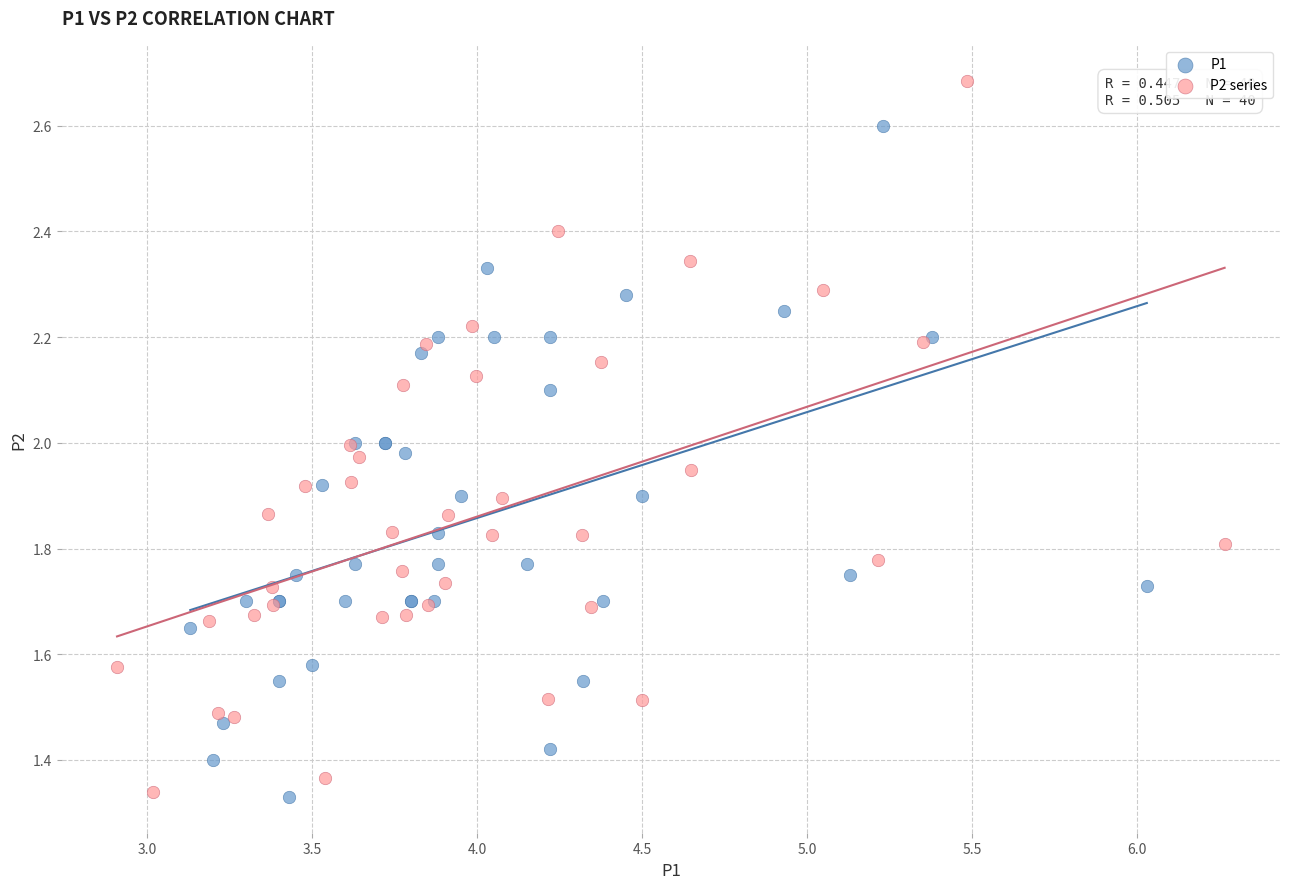

Which series has the largest Y range (max minus min)?

P2 series